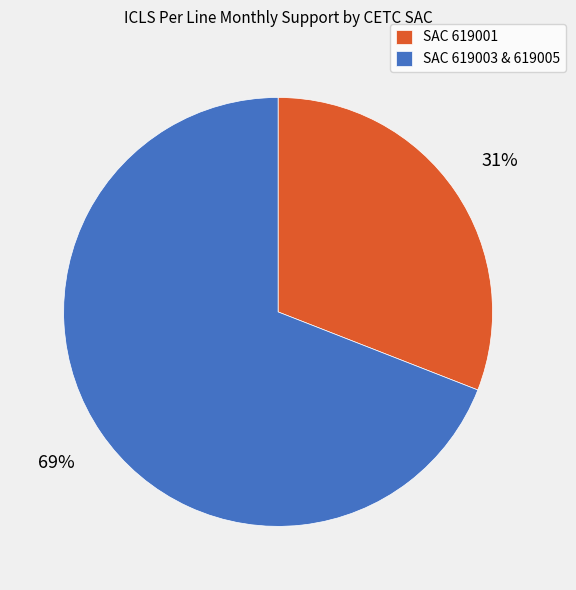

Which slice is the largest?

SAC 619003 & 619005